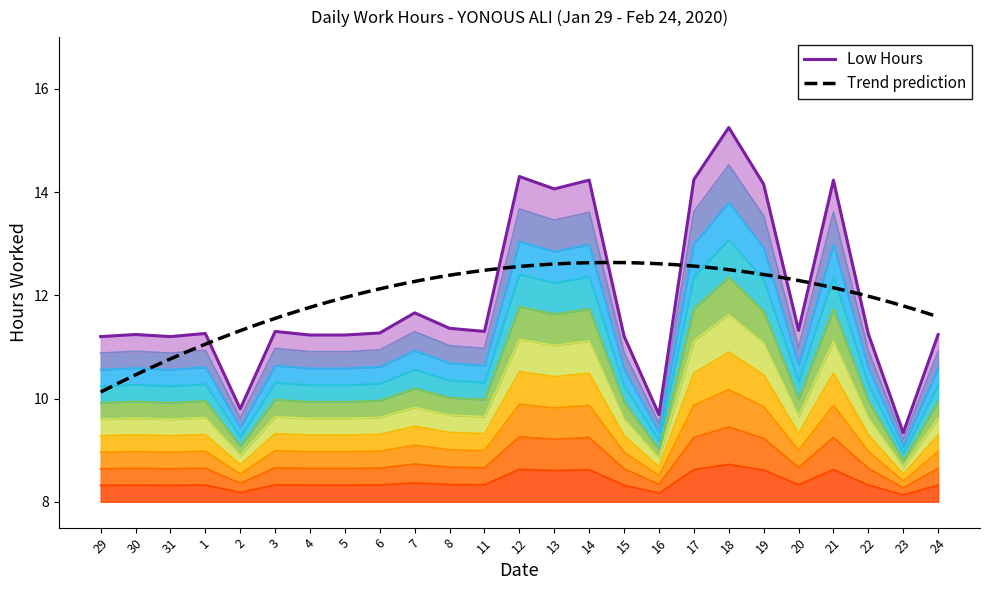

Where is the first local maximum?

30